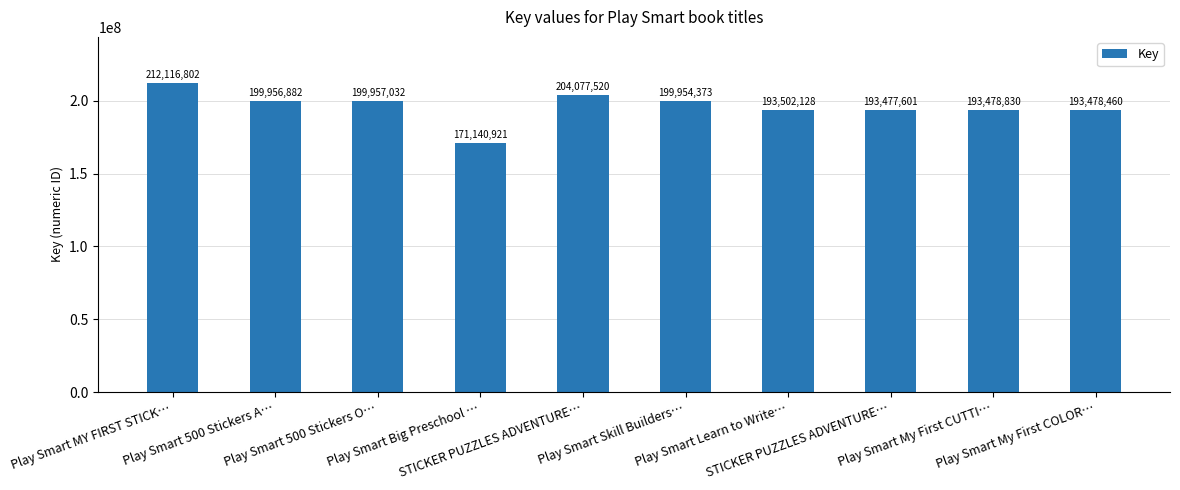

How many bars are there in total?

10